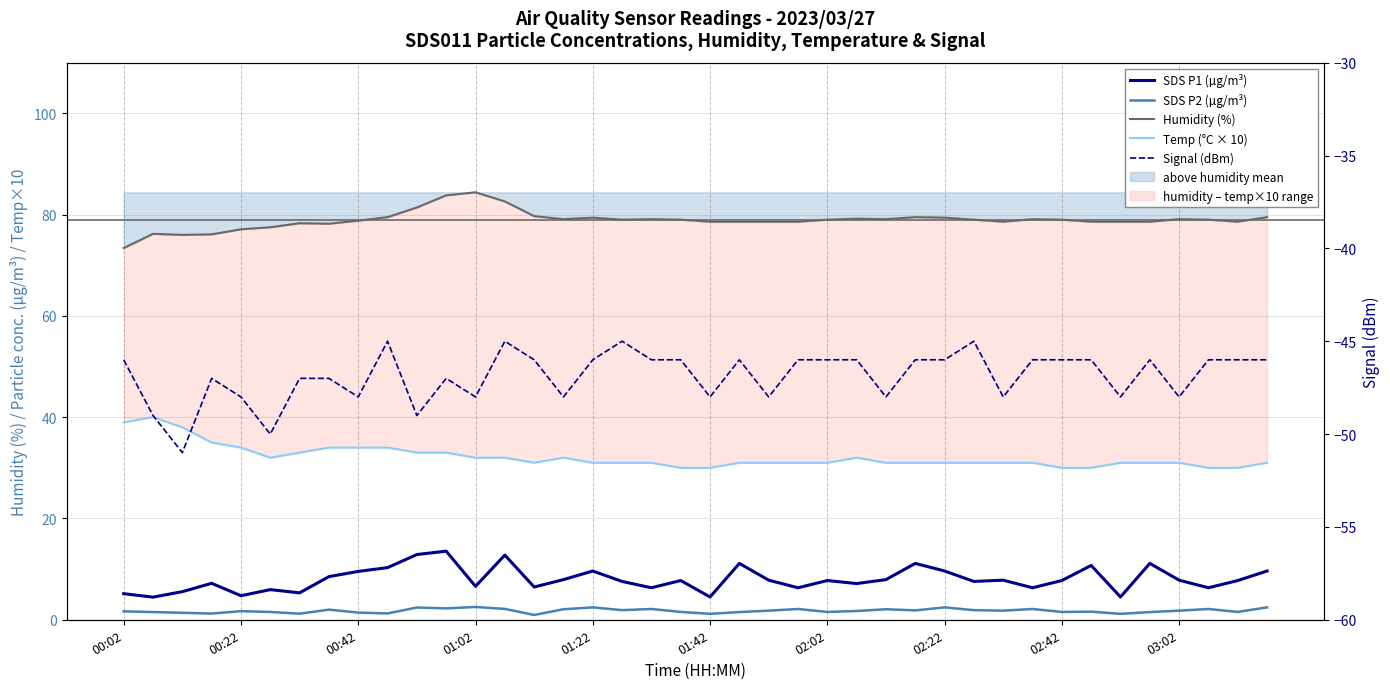

At which category is the sum across all series the highest?

11